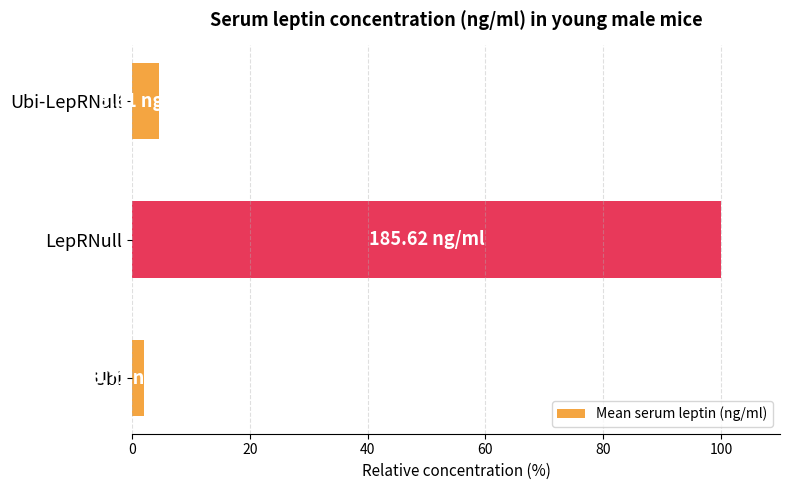

What is the sum of all values?

106.6